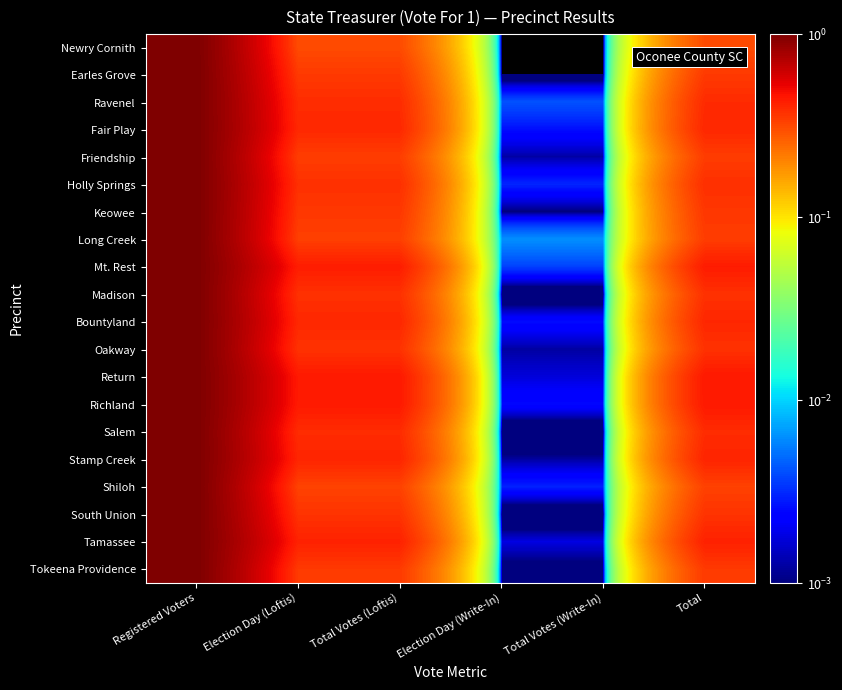

Reading left to right, list all the values displayed in this chart.

Newry Cornith: Registered Voters=1.0	Election Day (Loftis)=0.3	Total Votes (Loftis)=0.3	Election Day (Write-In)=0.0	Total Votes (Write-In)=0.0	Total=0.3
Earles Grove: Registered Voters=1.0	Election Day (Loftis)=0.3	Total Votes (Loftis)=0.3	Election Day (Write-In)=0.0	Total Votes (Write-In)=0.0	Total=0.3
Ravenel: Registered Voters=1.0	Election Day (Loftis)=0.4	Total Votes (Loftis)=0.4	Election Day (Write-In)=0.0	Total Votes (Write-In)=0.0	Total=0.4
Fair Play: Registered Voters=1.0	Election Day (Loftis)=0.4	Total Votes (Loftis)=0.4	Election Day (Write-In)=0.0	Total Votes (Write-In)=0.0	Total=0.4
Friendship: Registered Voters=1.0	Election Day (Loftis)=0.3	Total Votes (Loftis)=0.3	Election Day (Write-In)=0.0	Total Votes (Write-In)=0.0	Total=0.3
Holly Springs: Registered Voters=1.0	Election Day (Loftis)=0.4	Total Votes (Loftis)=0.4	Election Day (Write-In)=0.0	Total Votes (Write-In)=0.0	Total=0.4
Keowee: Registered Voters=1.0	Election Day (Loftis)=0.4	Total Votes (Loftis)=0.4	Election Day (Write-In)=0.0	Total Votes (Write-In)=0.0	Total=0.4
Long Creek: Registered Voters=1.0	Election Day (Loftis)=0.3	Total Votes (Loftis)=0.3	Election Day (Write-In)=0.0	Total Votes (Write-In)=0.0	Total=0.3
Mt. Rest: Registered Voters=1.0	Election Day (Loftis)=0.4	Total Votes (Loftis)=0.4	Election Day (Write-In)=0.0	Total Votes (Write-In)=0.0	Total=0.4
Madison: Registered Voters=1.0	Election Day (Loftis)=0.4	Total Votes (Loftis)=0.4	Election Day (Write-In)=0.0	Total Votes (Write-In)=0.0	Total=0.4
Bountyland: Registered Voters=1.0	Election Day (Loftis)=0.4	Total Votes (Loftis)=0.4	Election Day (Write-In)=0.0	Total Votes (Write-In)=0.0	Total=0.4
Oakway: Registered Voters=1.0	Election Day (Loftis)=0.4	Total Votes (Loftis)=0.4	Election Day (Write-In)=0.0	Total Votes (Write-In)=0.0	Total=0.4
Return: Registered Voters=1.0	Election Day (Loftis)=0.4	Total Votes (Loftis)=0.4	Election Day (Write-In)=0.0	Total Votes (Write-In)=0.0	Total=0.4
Richland: Registered Voters=1.0	Election Day (Loftis)=0.4	Total Votes (Loftis)=0.4	Election Day (Write-In)=0.0	Total Votes (Write-In)=0.0	Total=0.4
Salem: Registered Voters=1.0	Election Day (Loftis)=0.4	Total Votes (Loftis)=0.4	Election Day (Write-In)=0.0	Total Votes (Write-In)=0.0	Total=0.4
Stamp Creek: Registered Voters=1.0	Election Day (Loftis)=0.4	Total Votes (Loftis)=0.4	Election Day (Write-In)=0.0	Total Votes (Write-In)=0.0	Total=0.4
Shiloh: Registered Voters=1.0	Election Day (Loftis)=0.3	Total Votes (Loftis)=0.3	Election Day (Write-In)=0.0	Total Votes (Write-In)=0.0	Total=0.3
South Union: Registered Voters=1.0	Election Day (Loftis)=0.4	Total Votes (Loftis)=0.4	Election Day (Write-In)=0.0	Total Votes (Write-In)=0.0	Total=0.4
Tamassee: Registered Voters=1.0	Election Day (Loftis)=0.4	Total Votes (Loftis)=0.4	Election Day (Write-In)=0.0	Total Votes (Write-In)=0.0	Total=0.4
Tokeena Providence: Registered Voters=1.0	Election Day (Loftis)=0.3	Total Votes (Loftis)=0.3	Election Day (Write-In)=0.0	Total Votes (Write-In)=0.0	Total=0.3